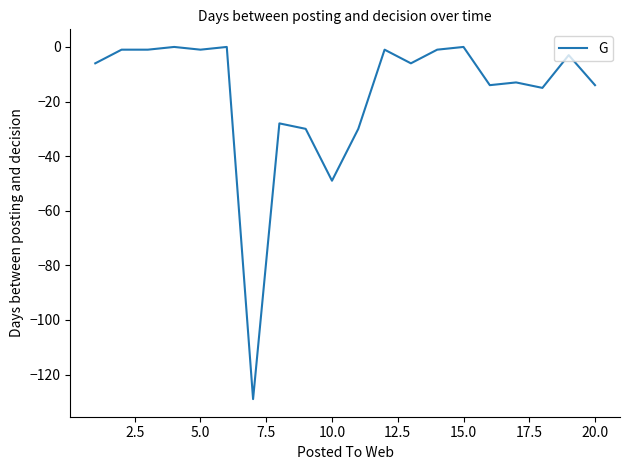

Does the chart display data point markers on the line(s)?

No